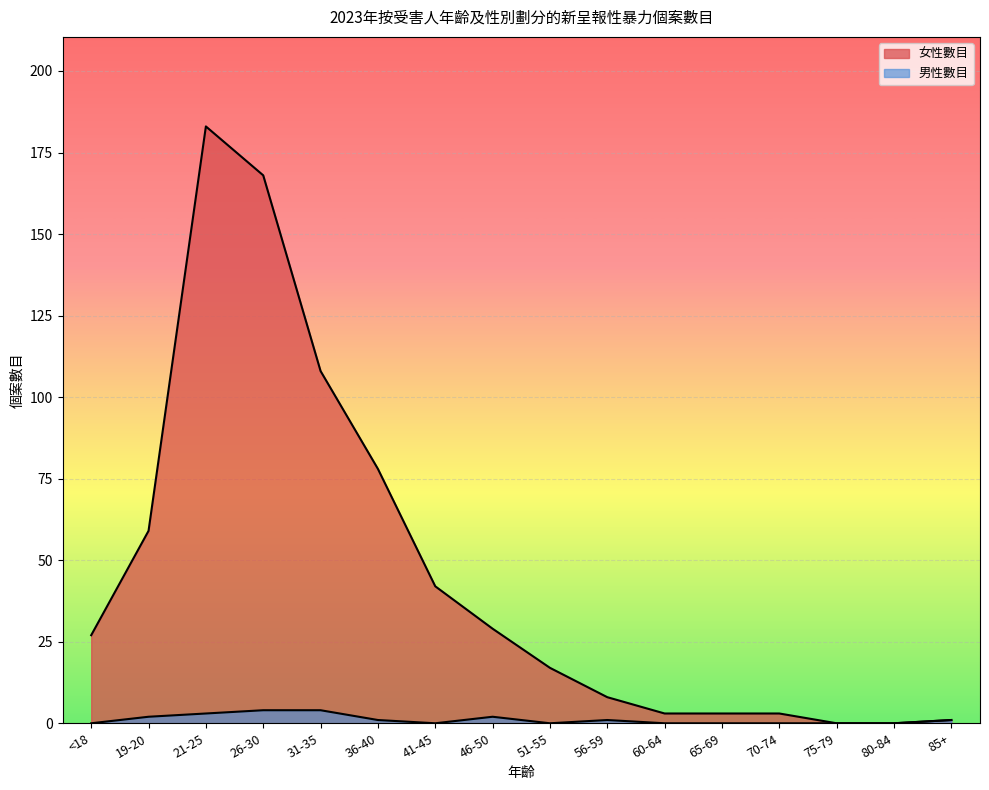

Which category has the highest value across all series?

21-25